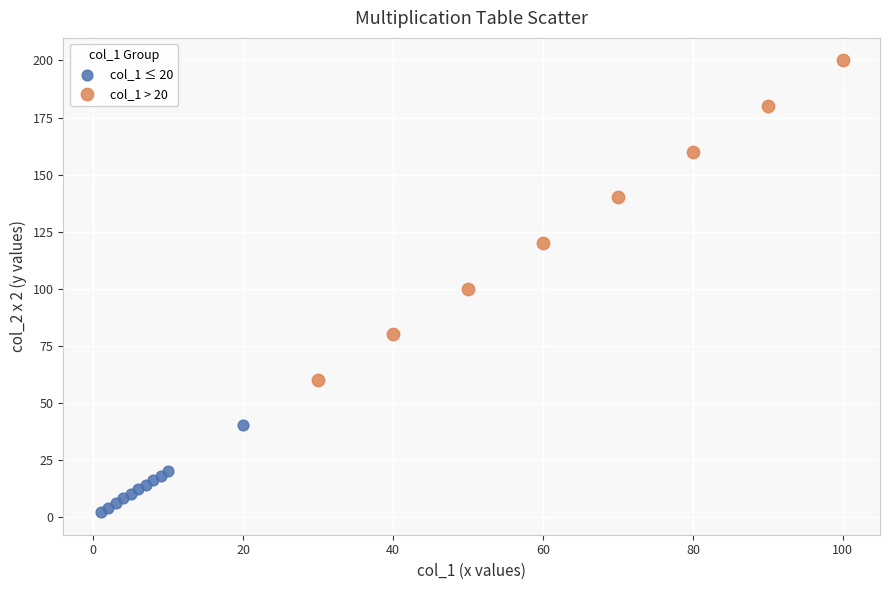

Which series contains the lowest Y value?

col_1 ≤ 20